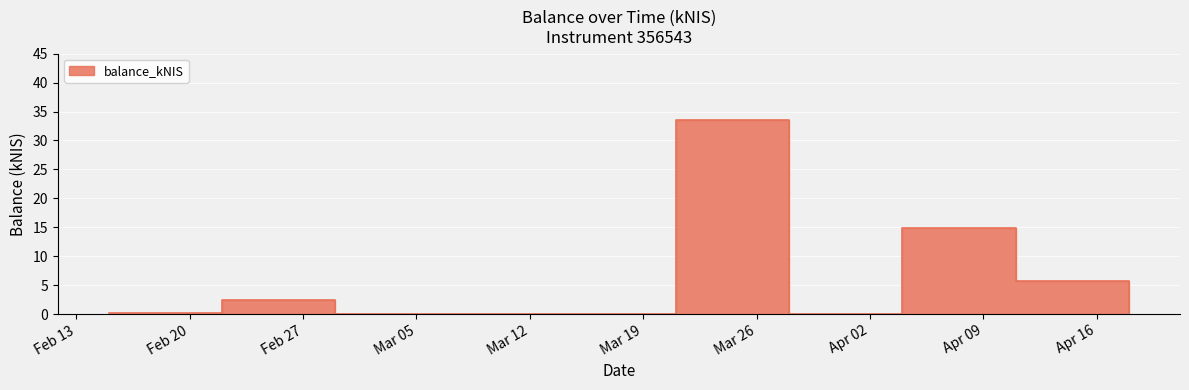

Reading left to right, what are all the values shown in this chart?

2024-02-15=0.1	2024-02-22=2.4	2024-02-29=0.0	2024-03-21=33.5	2024-03-28=0.0	2024-04-04=14.8	2024-04-11=5.7	2024-04-18=0.0